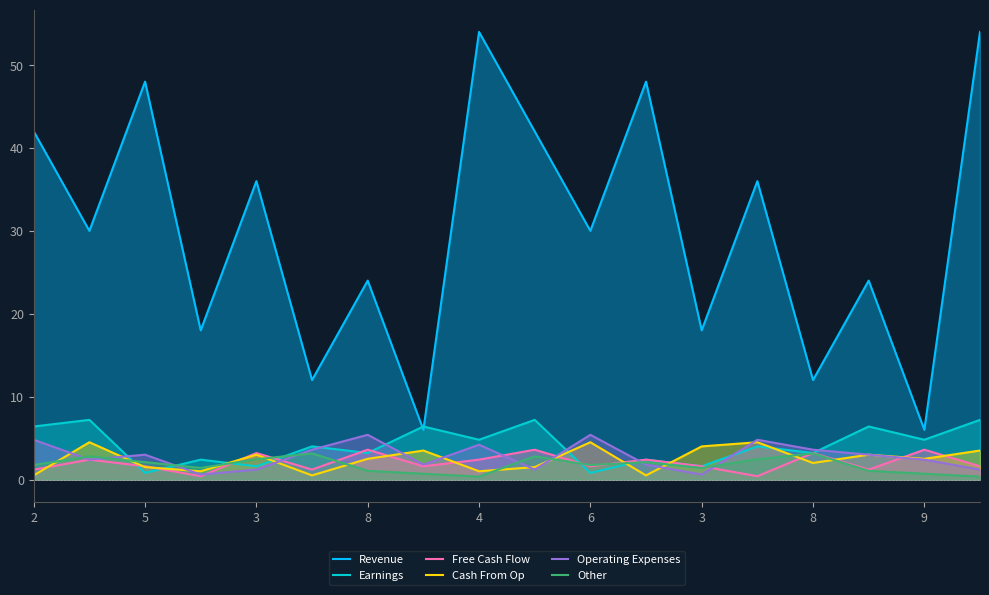

What are all the series names shown in the legend?

Revenue, Earnings, Free Cash Flow, Cash From Op, Operating Expenses, Other